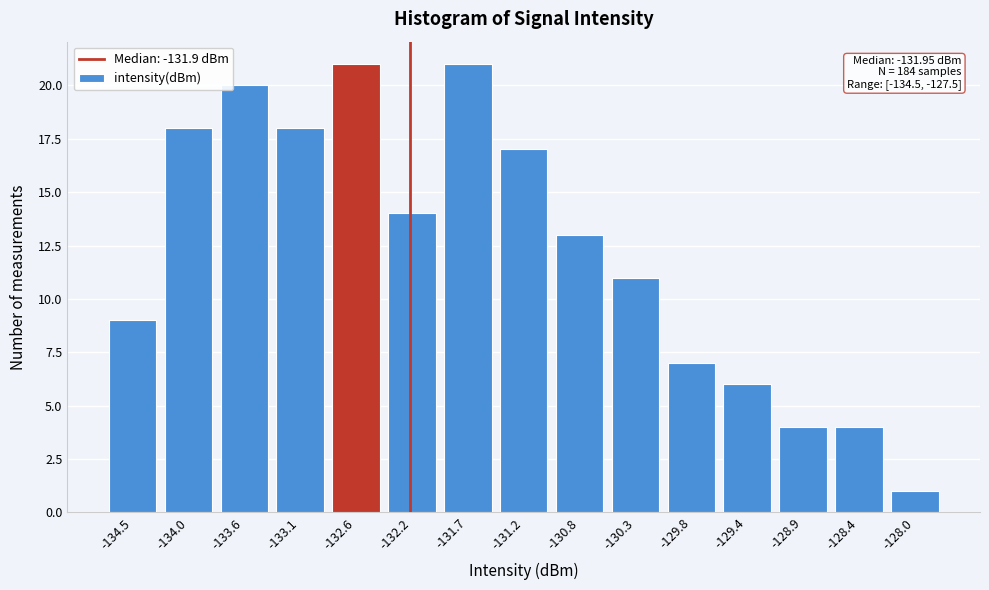

Reading left to right, list all the values displayed in this chart.

-134.5=9	-134.0=18	-133.6=20	-133.1=18	-132.6=21	-132.2=14	-131.7=21	-131.2=17	-130.8=13	-130.3=11	-129.8=7	-129.4=6	-128.9=4	-128.4=4	-128.0=1